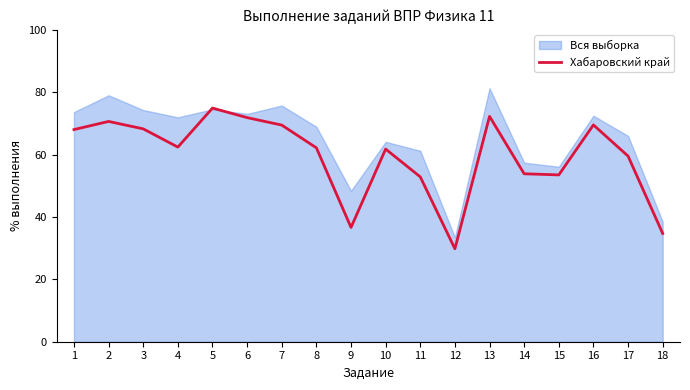

The Хабаровский край series shows 53.8 at 14. True or false?

True